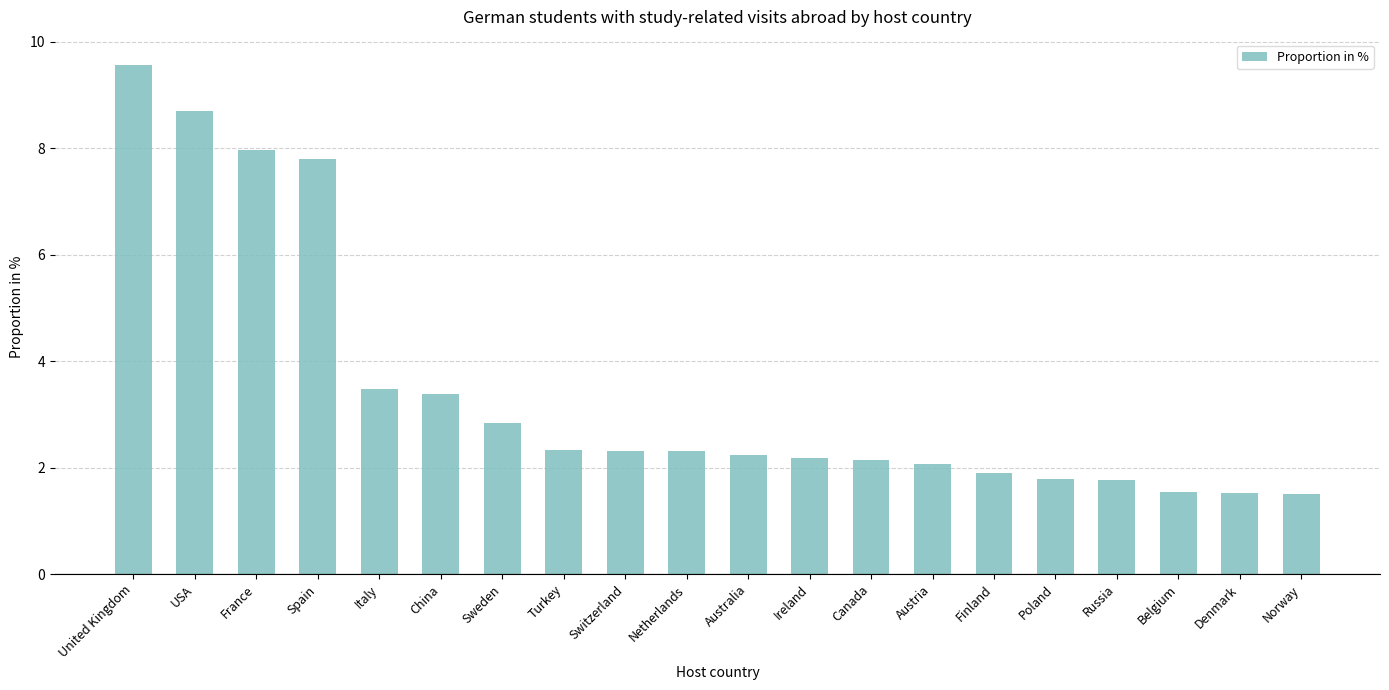

What is the approximate value at Austria?

2.1